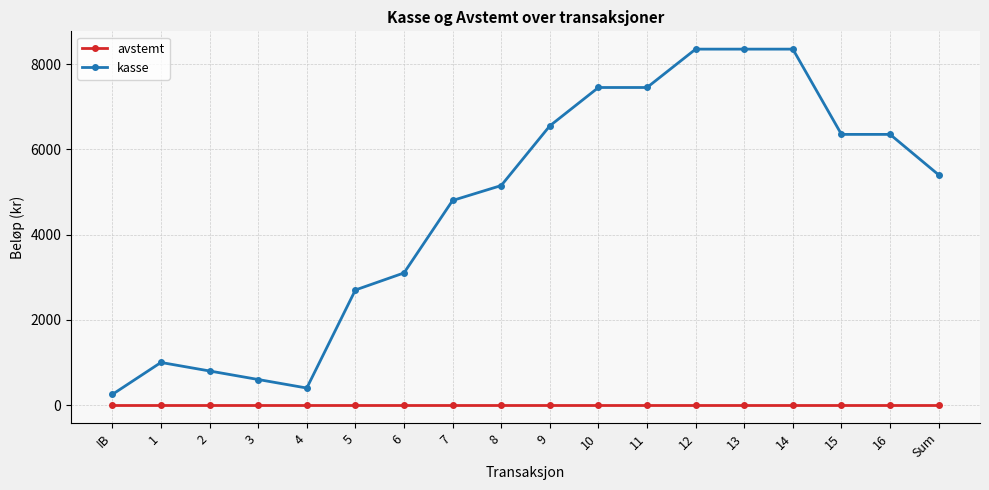

What position from the right is 6?

12